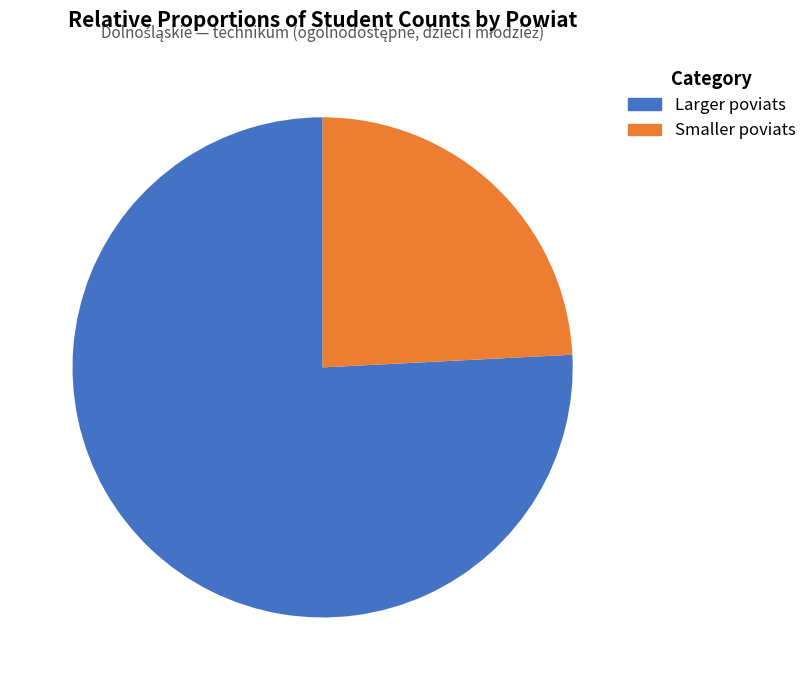

Rank the categories by value from highest to lowest.

Larger poviats, Smaller poviats